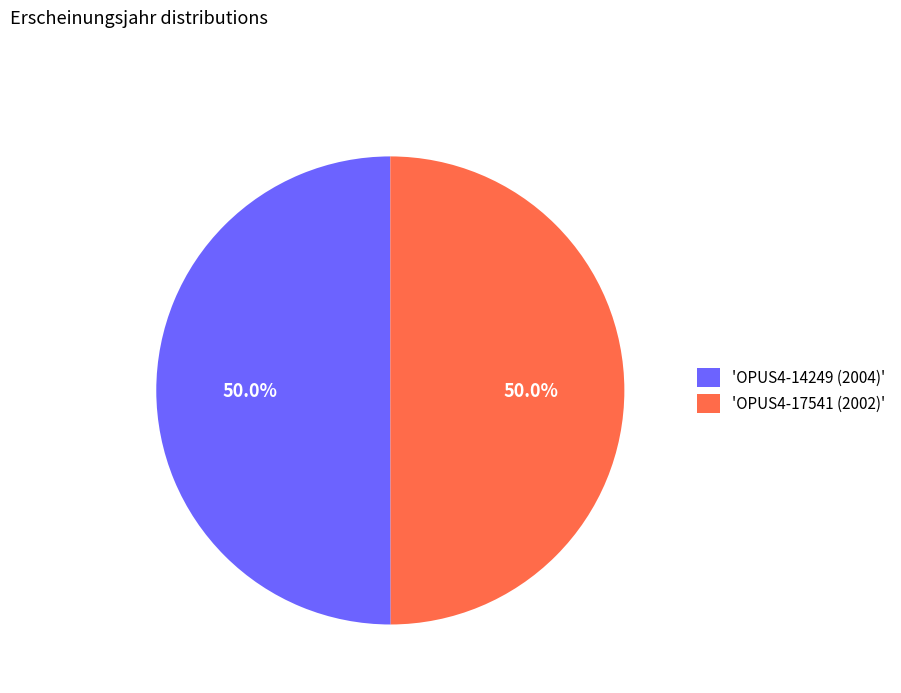

Approximately how many times larger is the value at 'OPUS4-14249 (2004)' compared to 'OPUS4-17541 (2002)'?

1.0